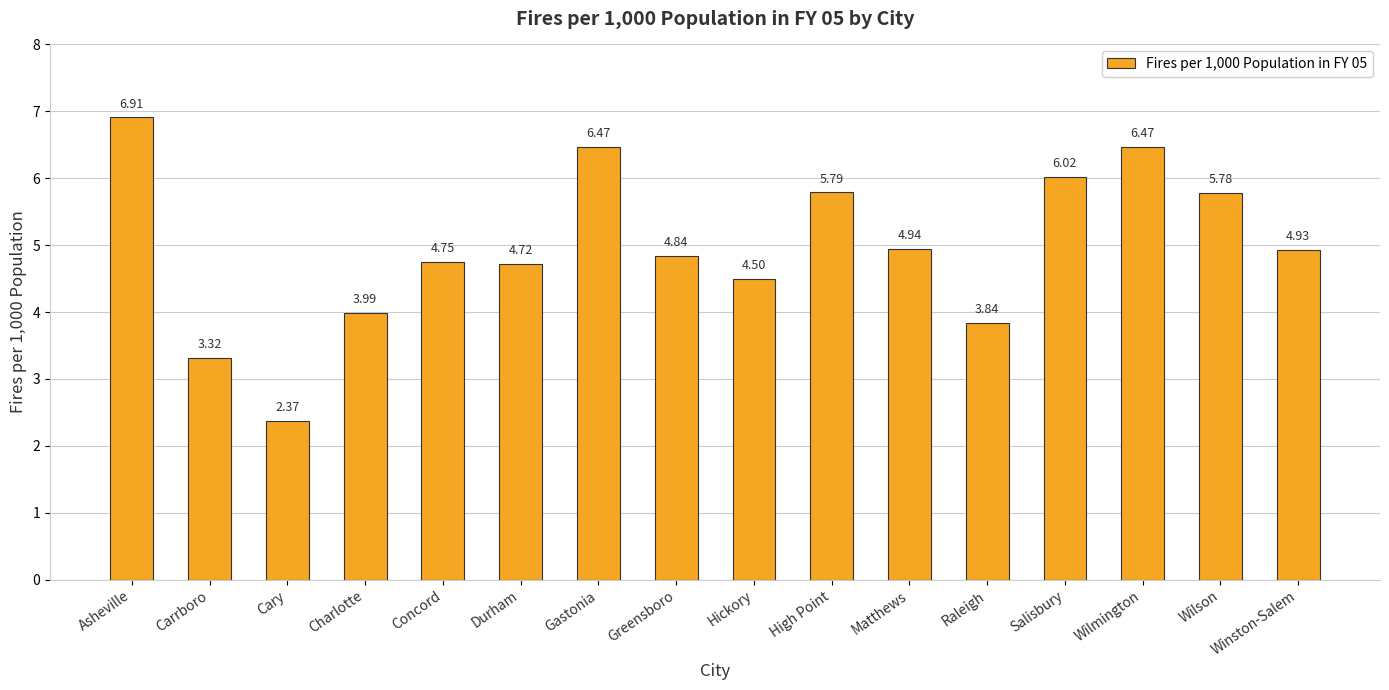

Which label corresponds to the smallest value in the chart?

Cary